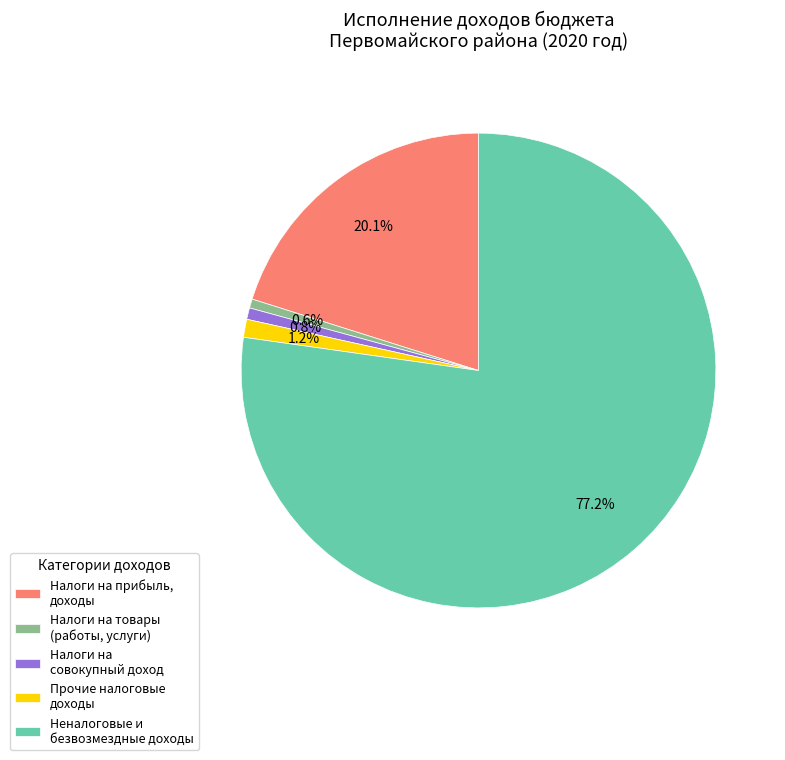

Which category has the biggest portion of the pie?

Неналоговые и безвозмездные доходы